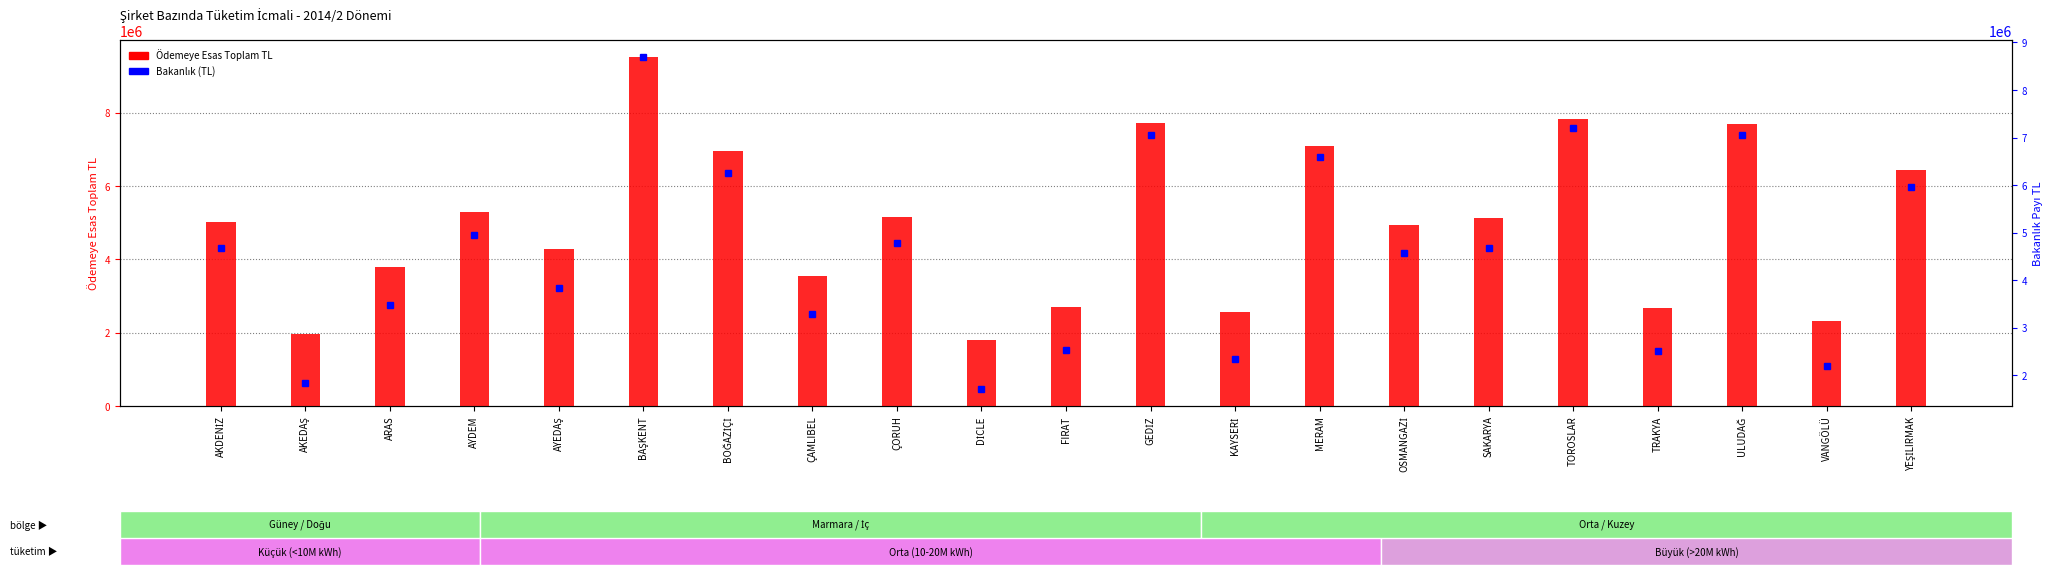

Which has a higher value, VANGÖLÜ or ARAS?

ARAS